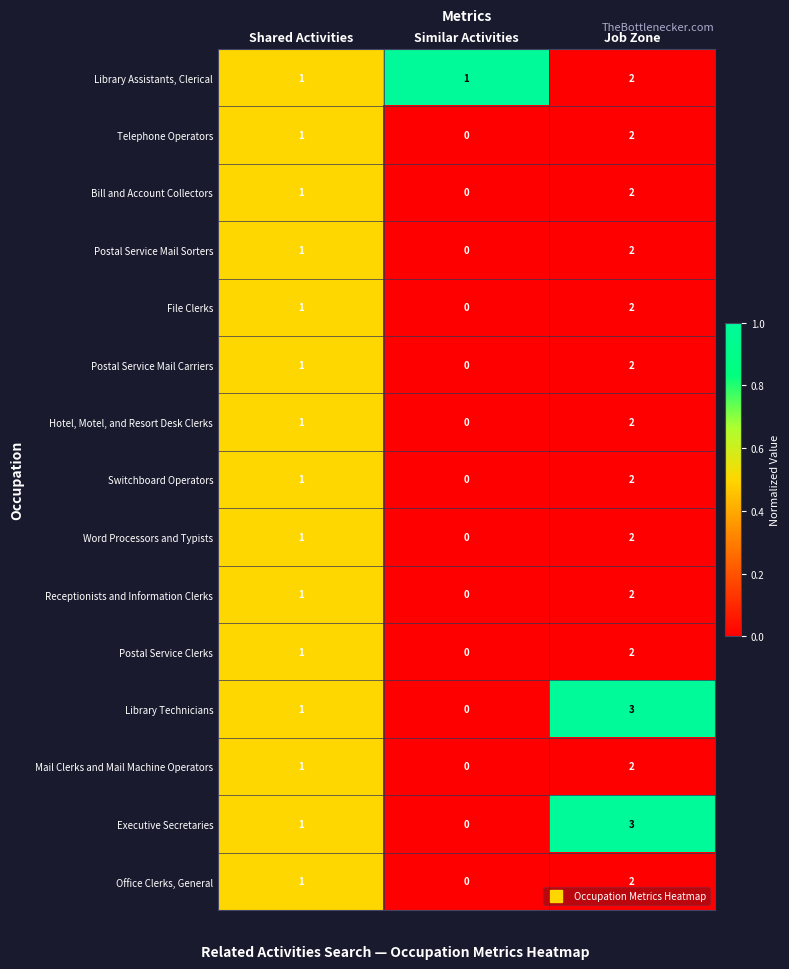

At which label does Library Technicians reach its minimum?

Similar Activities